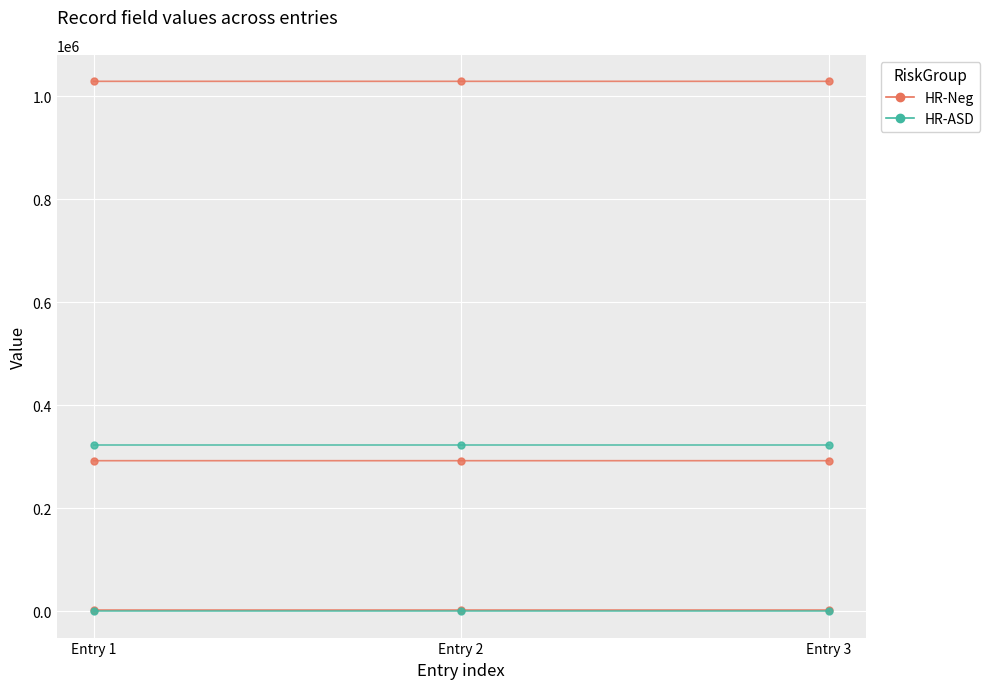

True or false: HR-Neg has a value of 292153 at Entry 1.

True